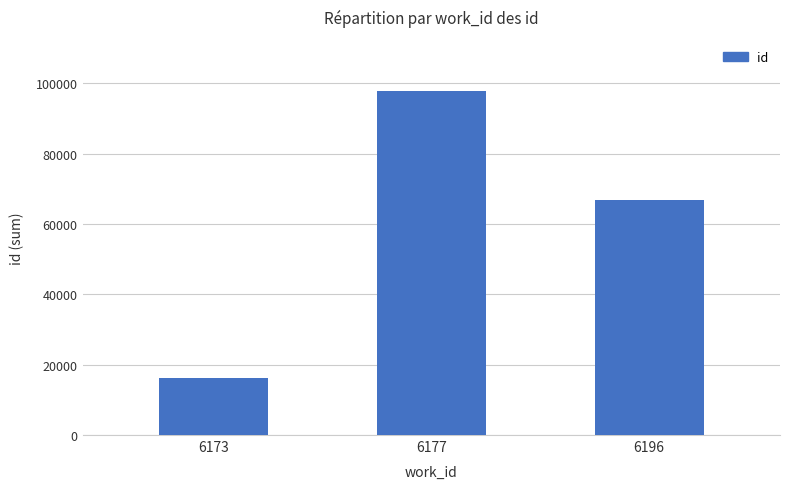

How many categories are shown in the chart?

3